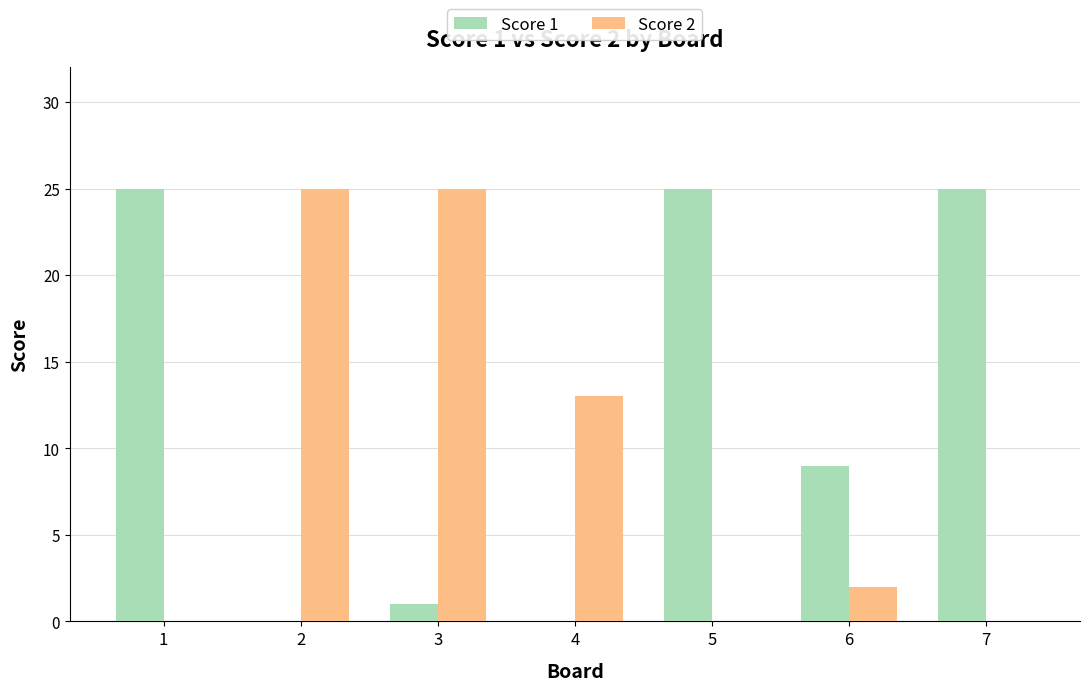

Count the number of data series in this chart.

2